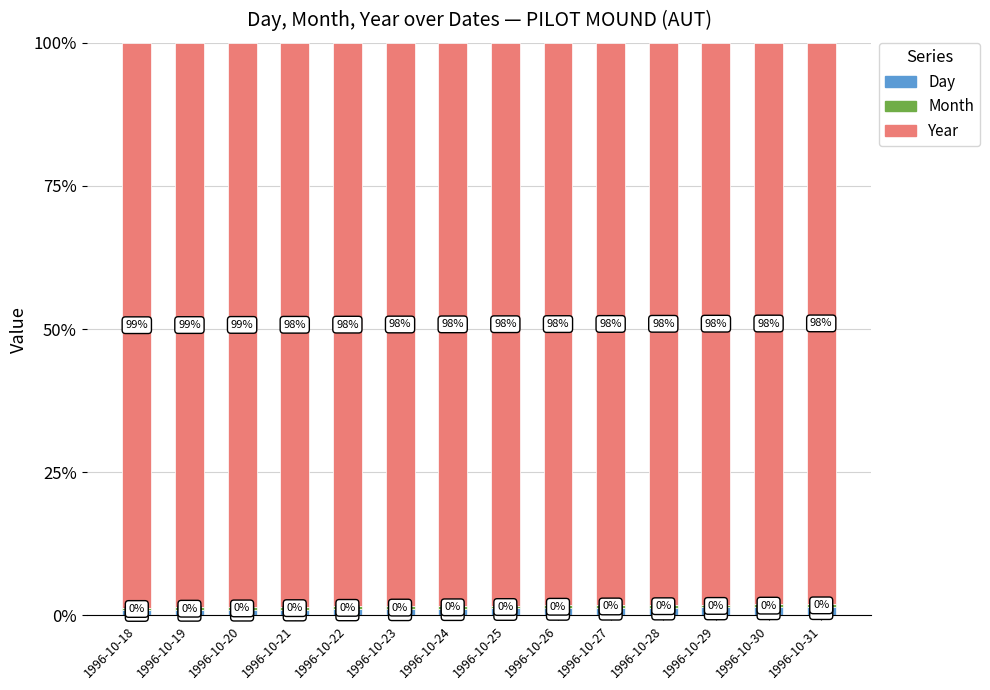

The Day series shows 1.0 at 1996-10-20. True or false?

True